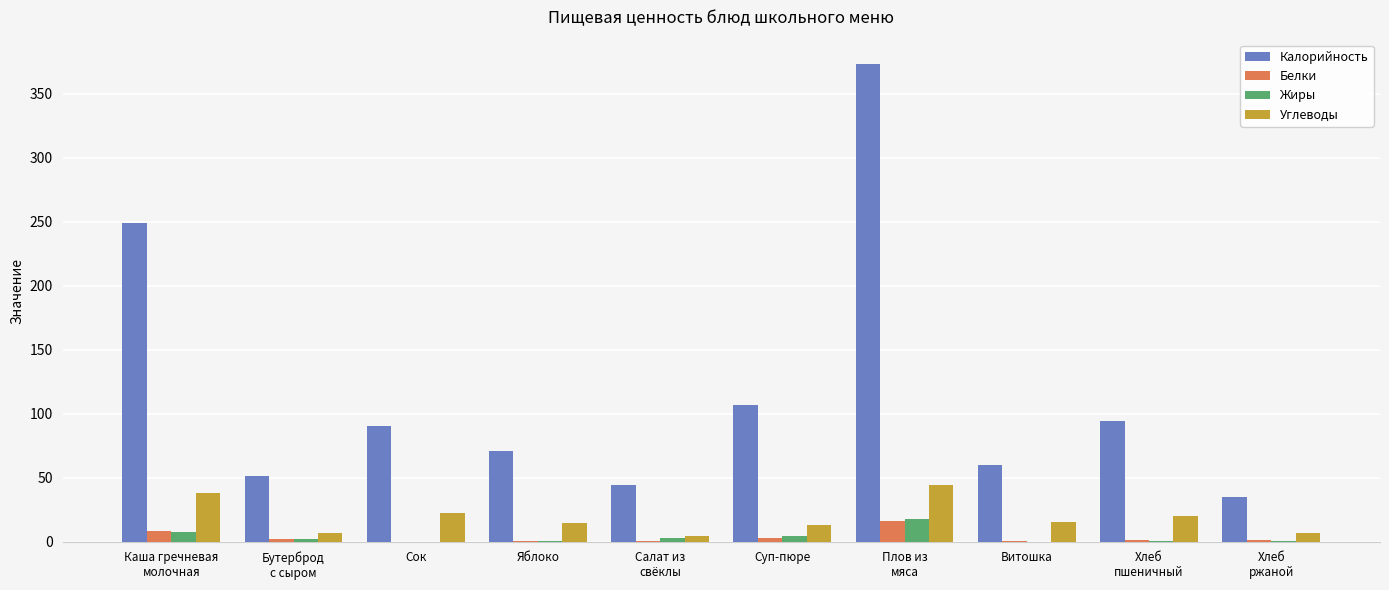

Count the number of data series in this chart.

4